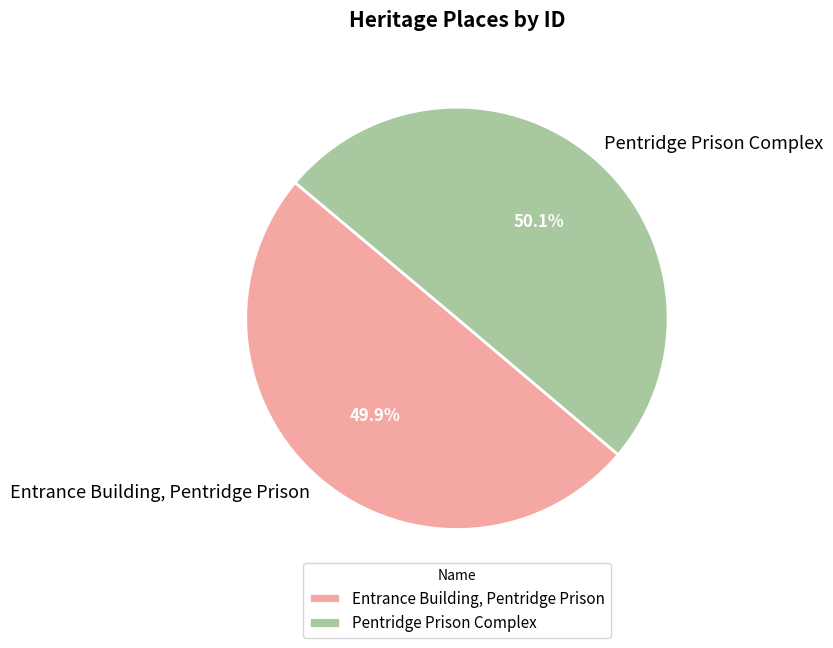

To the nearest percent, what percentage of the pie is Pentridge Prison Complex?

50%